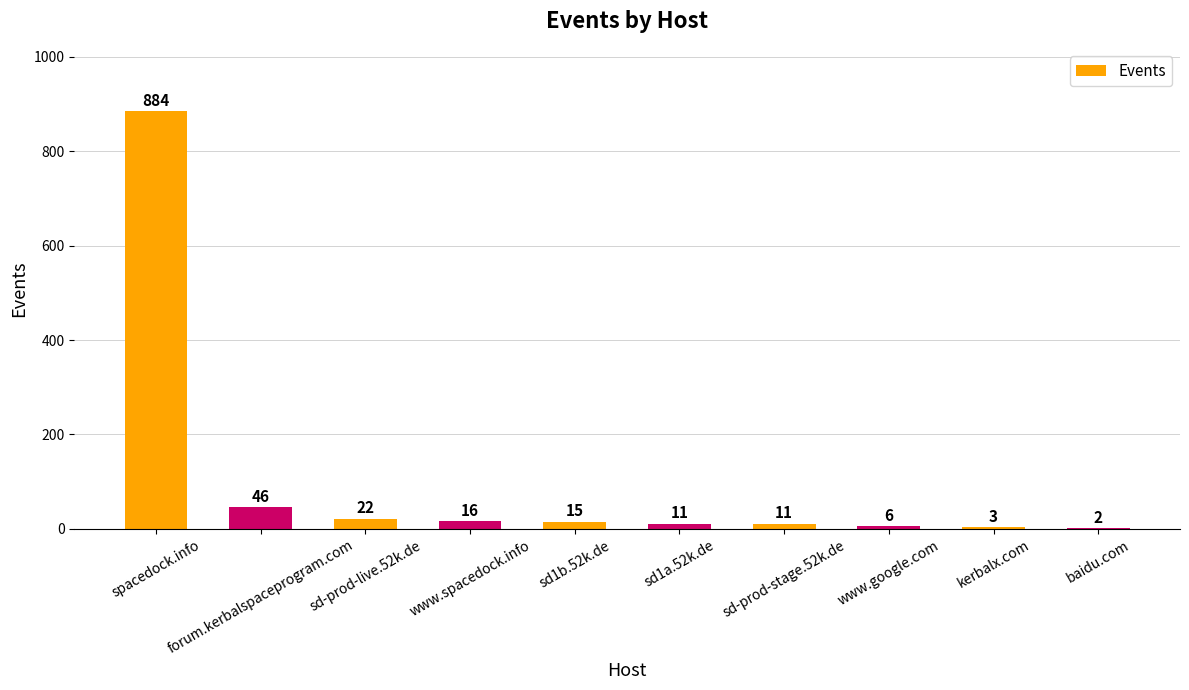

What is the difference between the values at forum.kerbalspaceprogram.com and sd1b.52k.de?

31